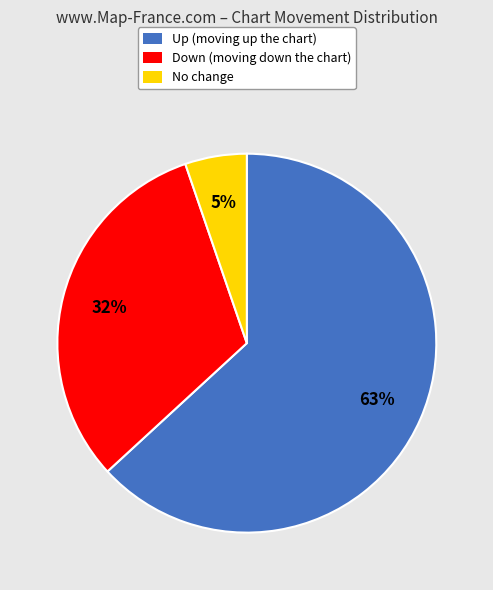

To the nearest percent, what is the average slice percentage?

33%